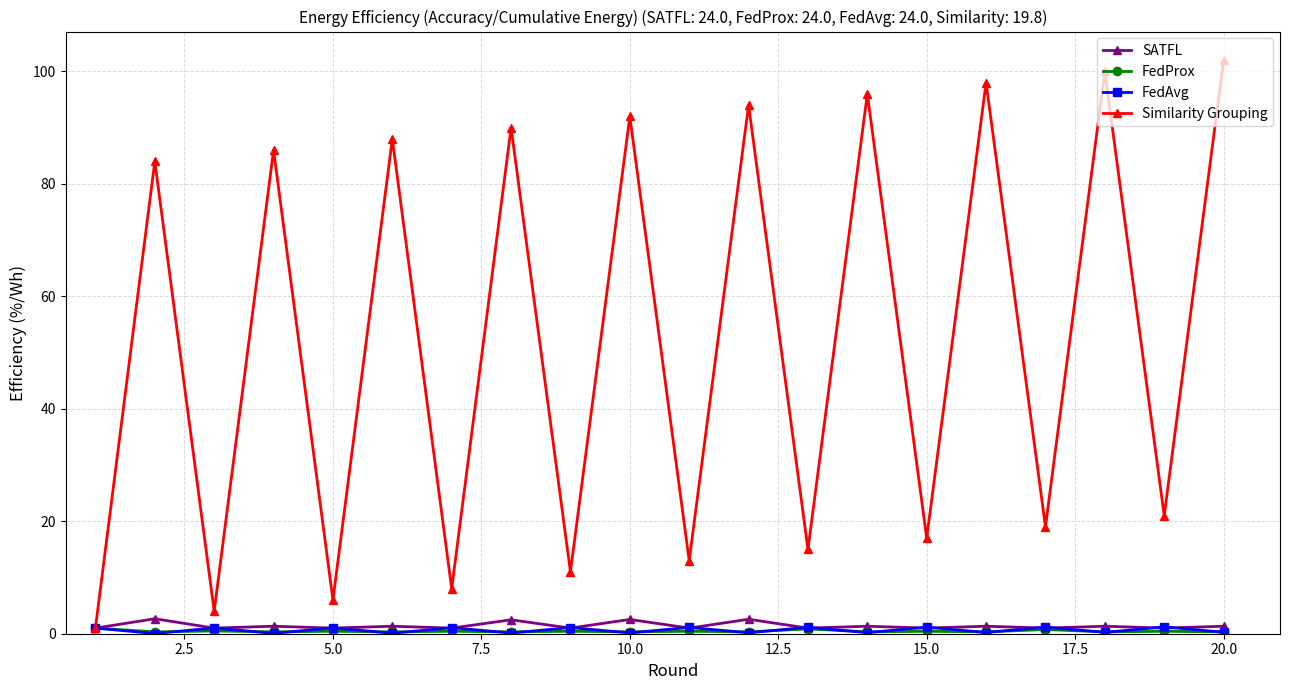

What is the maximum value for SATFL?

2.7